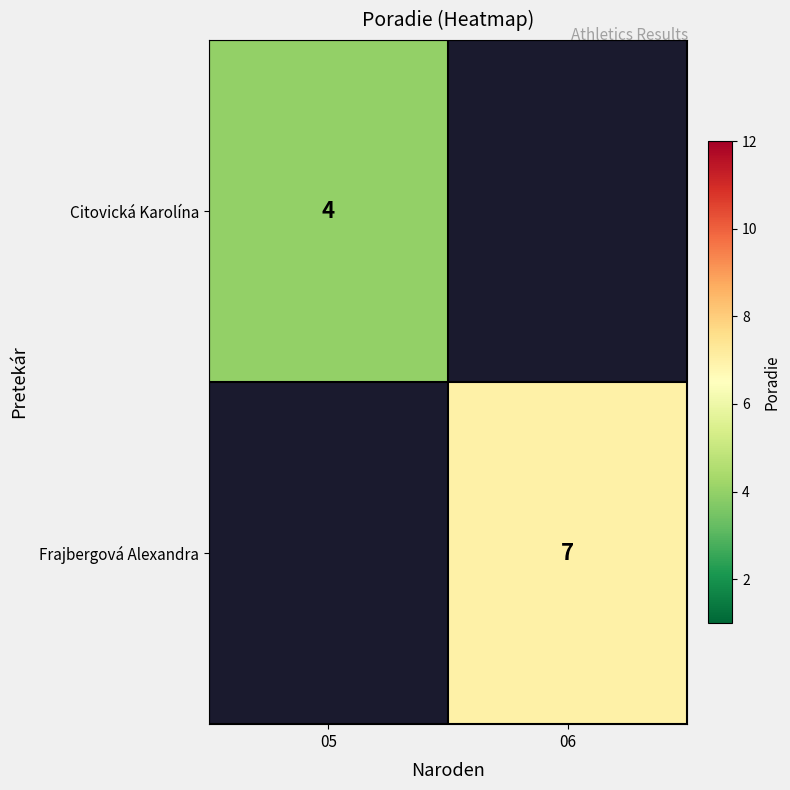

The value of Citovická Karolína at 05 is 4. True or false?

True